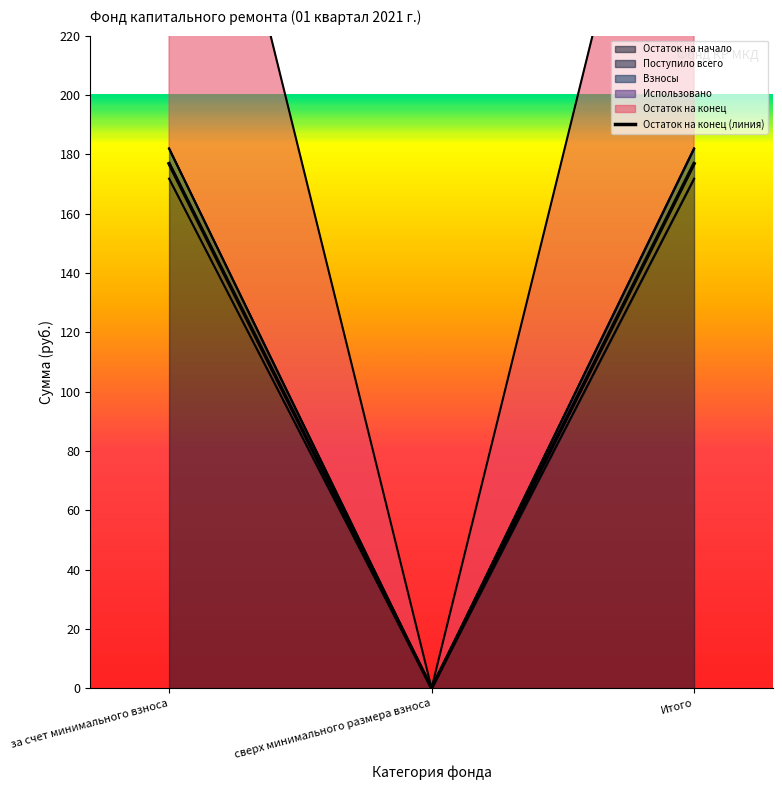

What is the label of the 3rd point from the right?

за счет минимального взноса